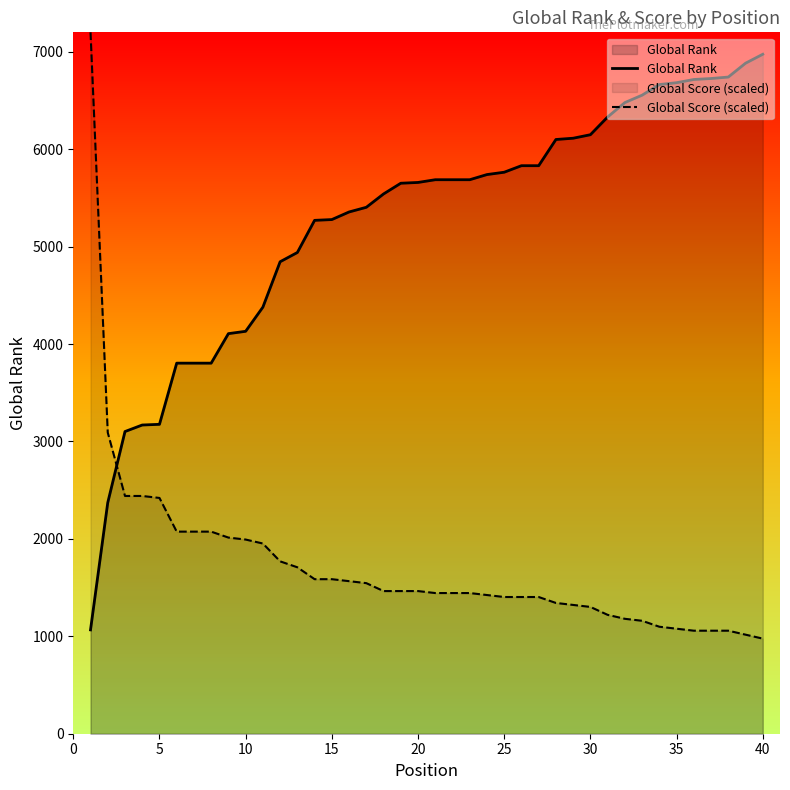

What is the difference between the maximum and minimum values in the Global Rank series?

5909.0